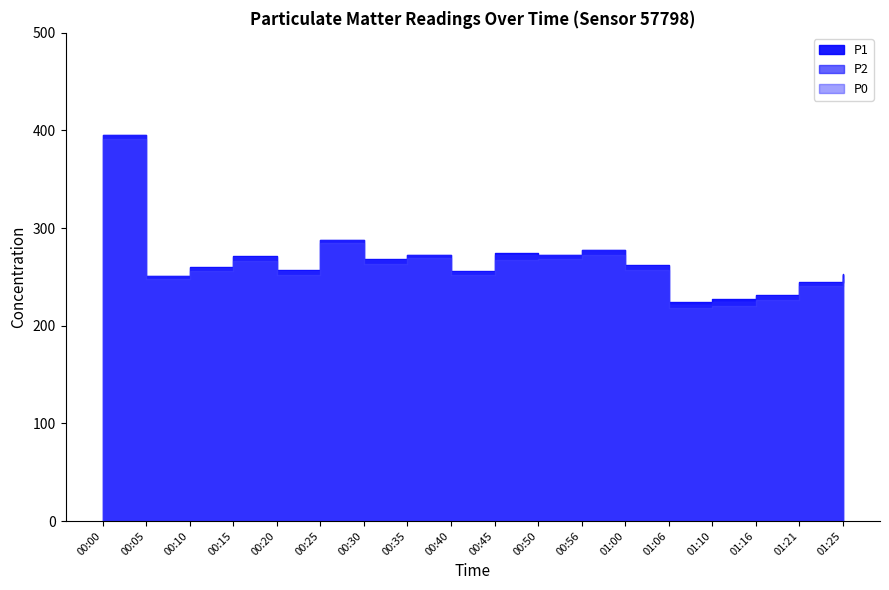

At which category does the chart reach its peak across all series?

00:00